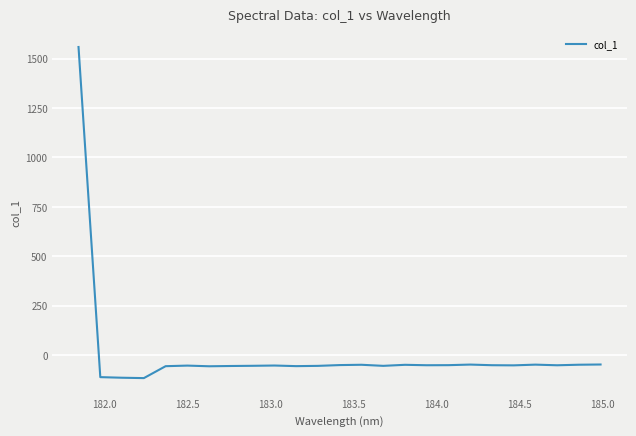

What is the greatest value displayed?

1559.2